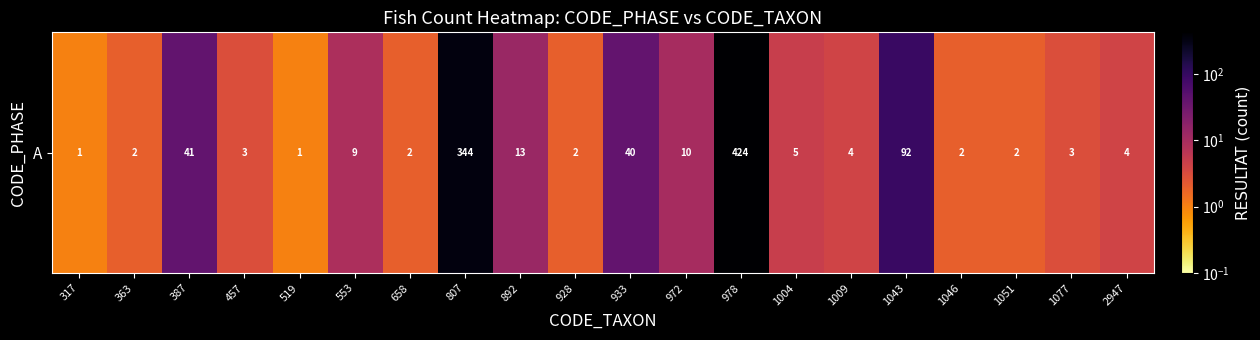

Reading left to right, what are all the values shown in this chart?

317=1	363=2	387=41	457=3	519=1	553=9	658=2	807=344	892=13	928=2	933=40	972=10	978=424	1004=5	1009=4	1043=92	1046=2	1051=2	1077=3	2947=4